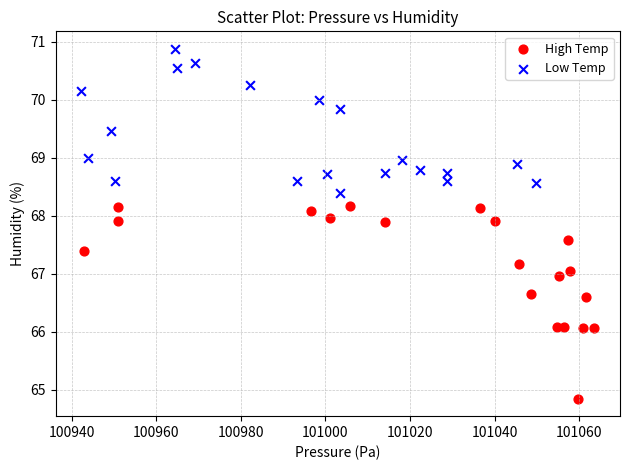

Which series contains the highest Y value?

Low Temp